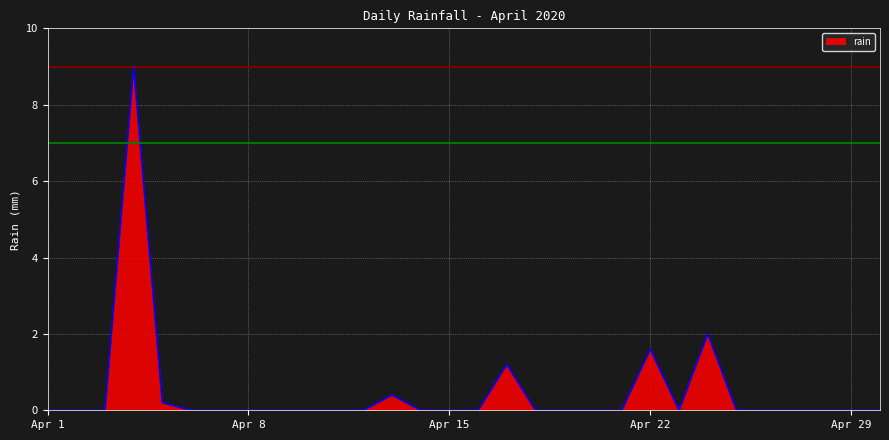

What is the maximum value shown in the chart?

9.0